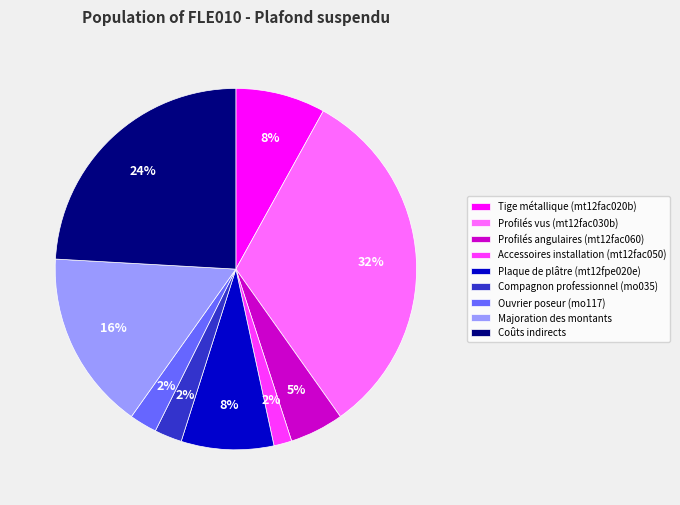

What percentage is the Majoration des montants slice, to the nearest percent?

16%